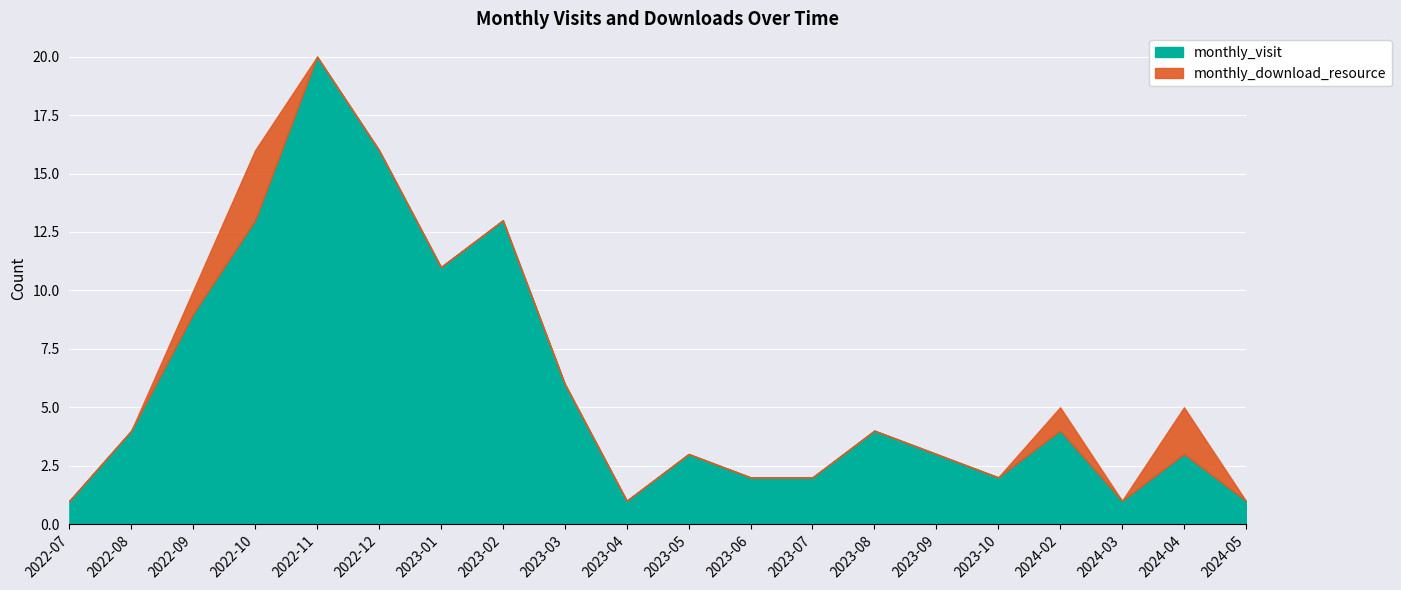

Rank the categories by value from lowest to highest.

2022-07, 2023-04, 2024-03, 2024-05, 2023-06, 2023-07, 2023-10, 2023-05, 2023-09, 2024-04, 2022-08, 2023-08, 2024-02, 2023-03, 2022-09, 2023-01, 2022-10, 2023-02, 2022-12, 2022-11